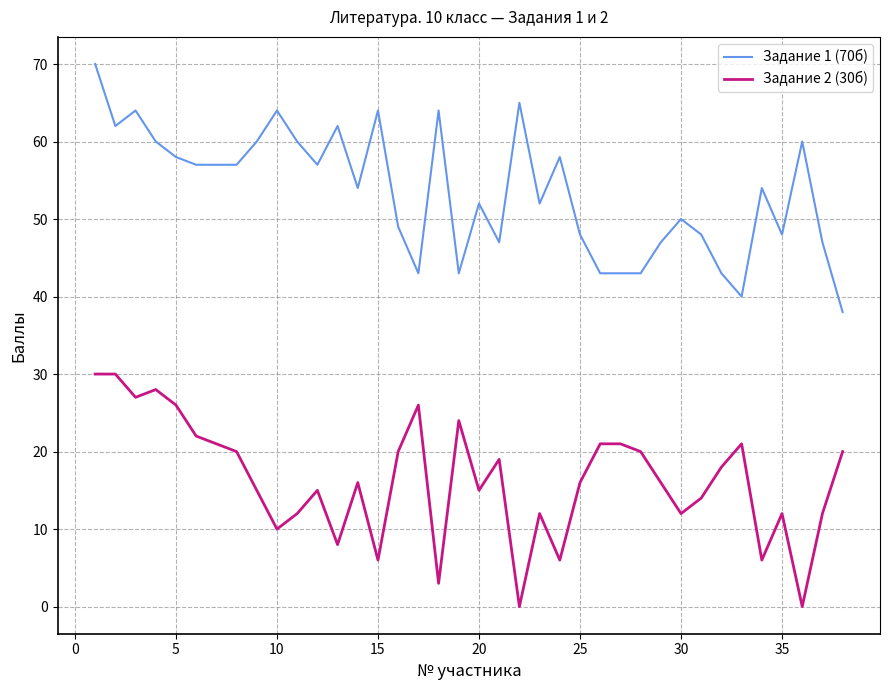

Reading right to left, list all the values displayed in this chart.

Задание 1 (70б): 38	47	60	48	54	40	43	48	50	47	43	43	43	48	58	52	65	47	52	43	64	43	49	64	54	62	57	60	64	60	57	57	57	58	60	64	62	70
Задание 2 (30б): 20	12	0	12	6	21	18	14	12	16	20	21	21	16	6	12	0	19	15	24	3	26	20	6	16	8	15	12	10	15	20	21	22	26	28	27	30	30